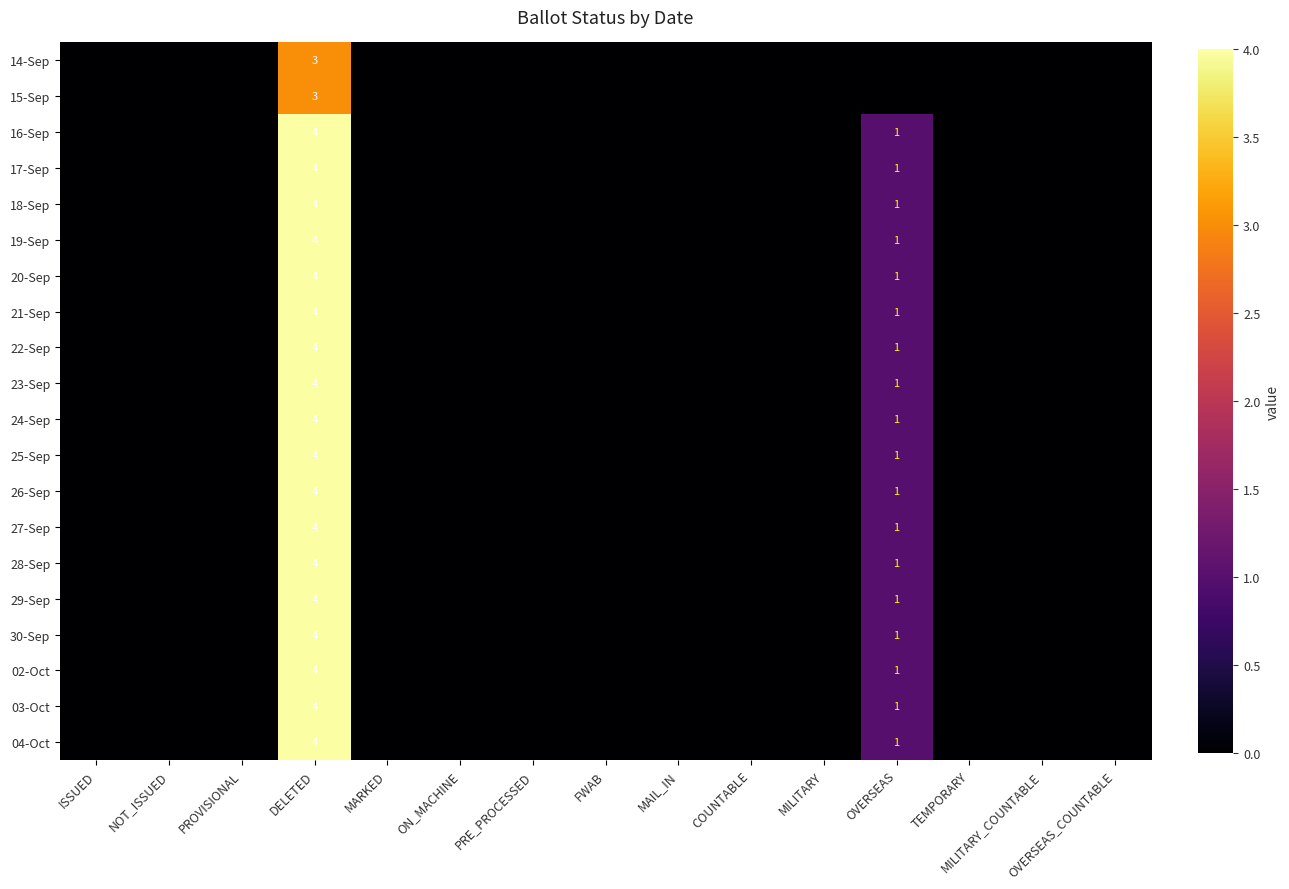

What is the difference between the second highest and minimum values in the 24-Sep series?

1